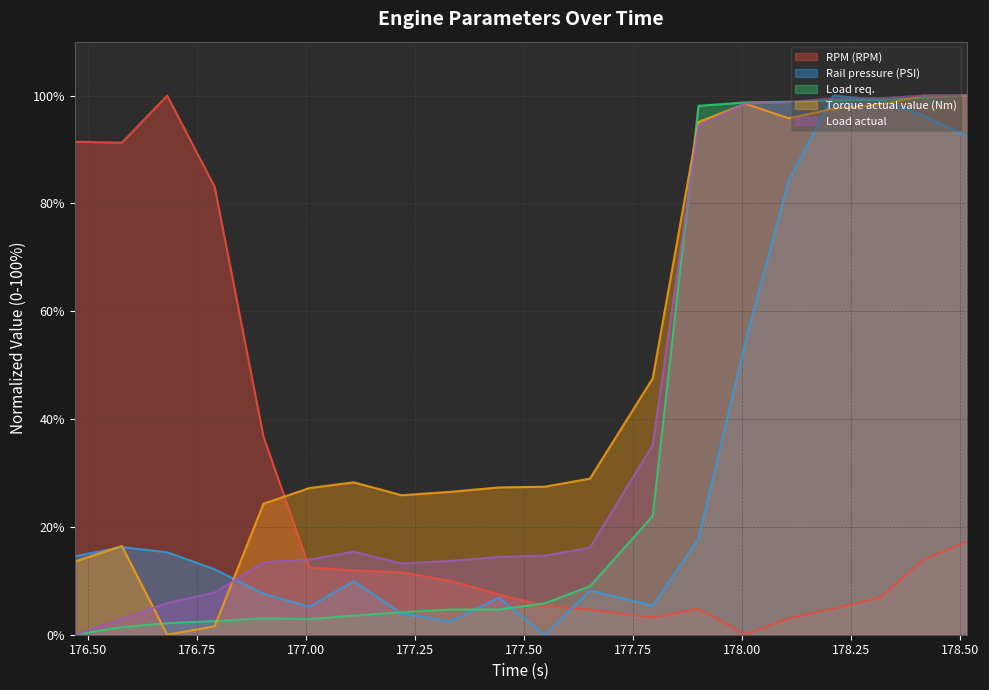

The value of Rail pressure (PSI) at 177.651 is 2.2. True or false?

False